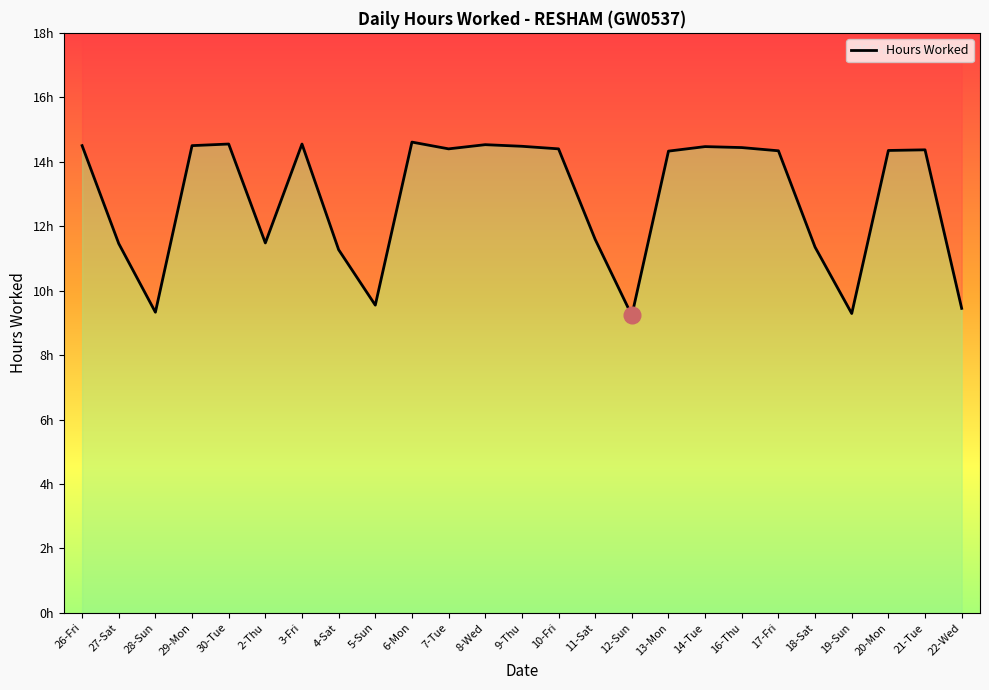

What is the value of the 5th point from the left?

14.6